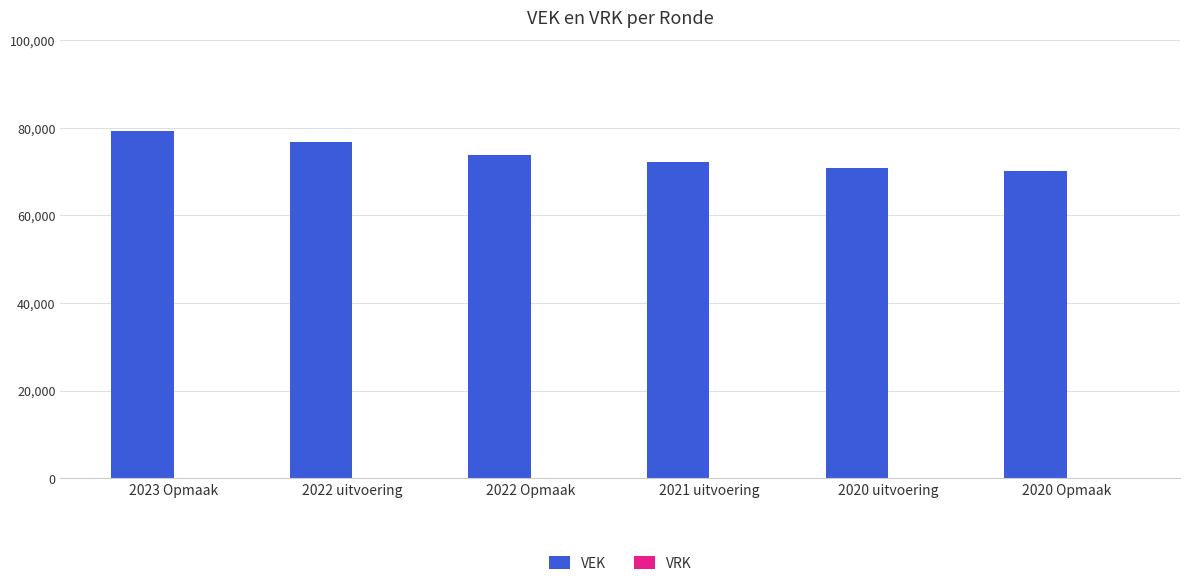

Approximately how many times larger is the value at 2023 Opmaak compared to 2020 Opmaak?

1.1